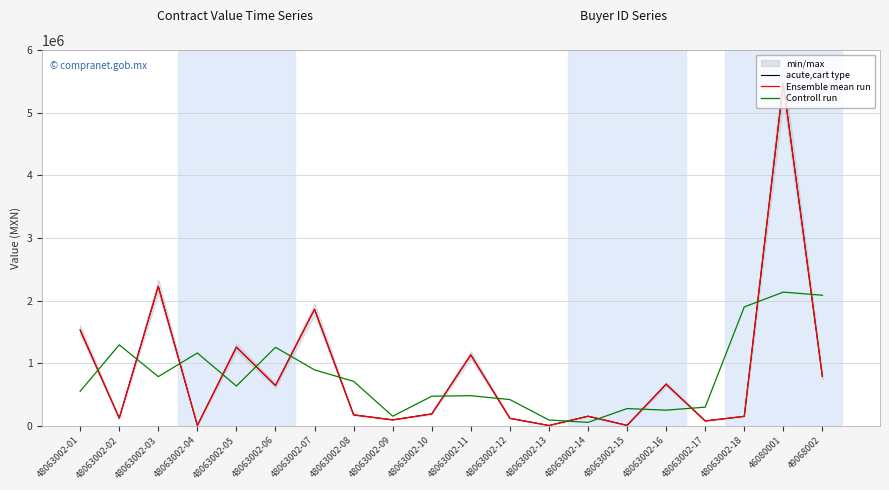

How many interior local valleys does the Ensemble mean run series have?

7